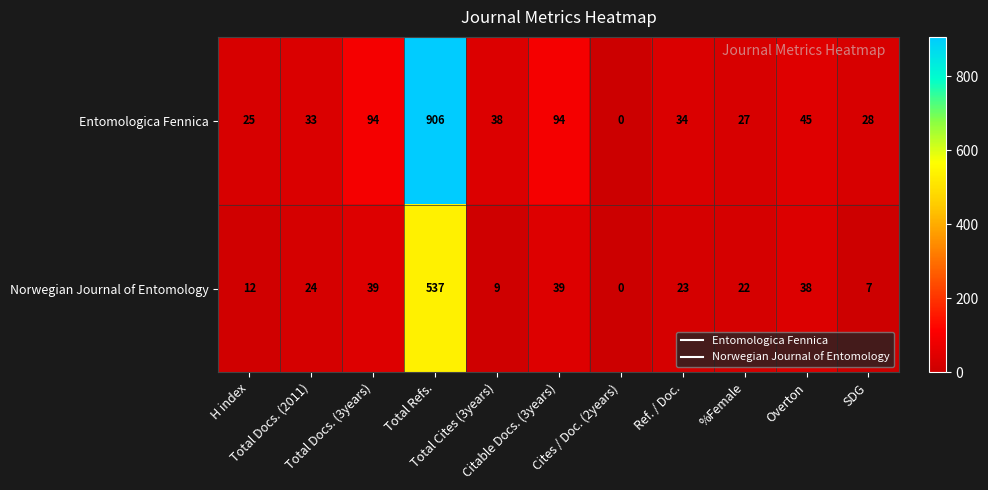

Rank the series by their average value, from highest to lowest.

Entomologica Fennica, Norwegian Journal of Entomology